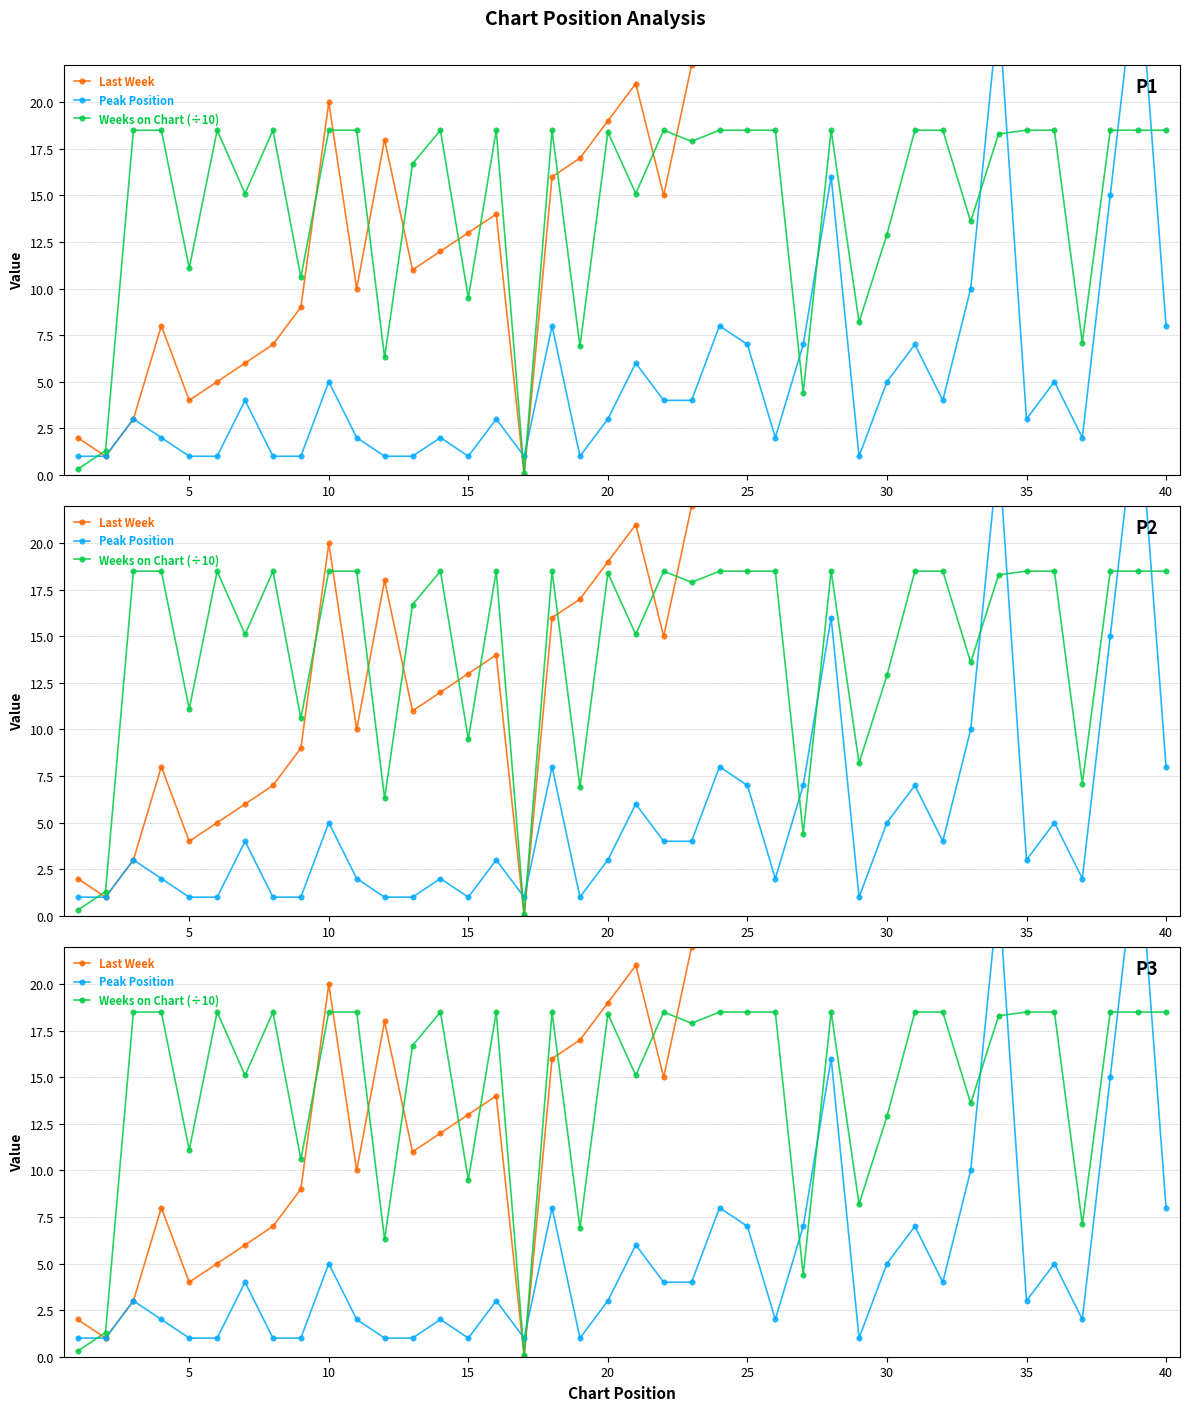

How many times do Last Week and Weeks on Chart (÷10) cross each other?

10